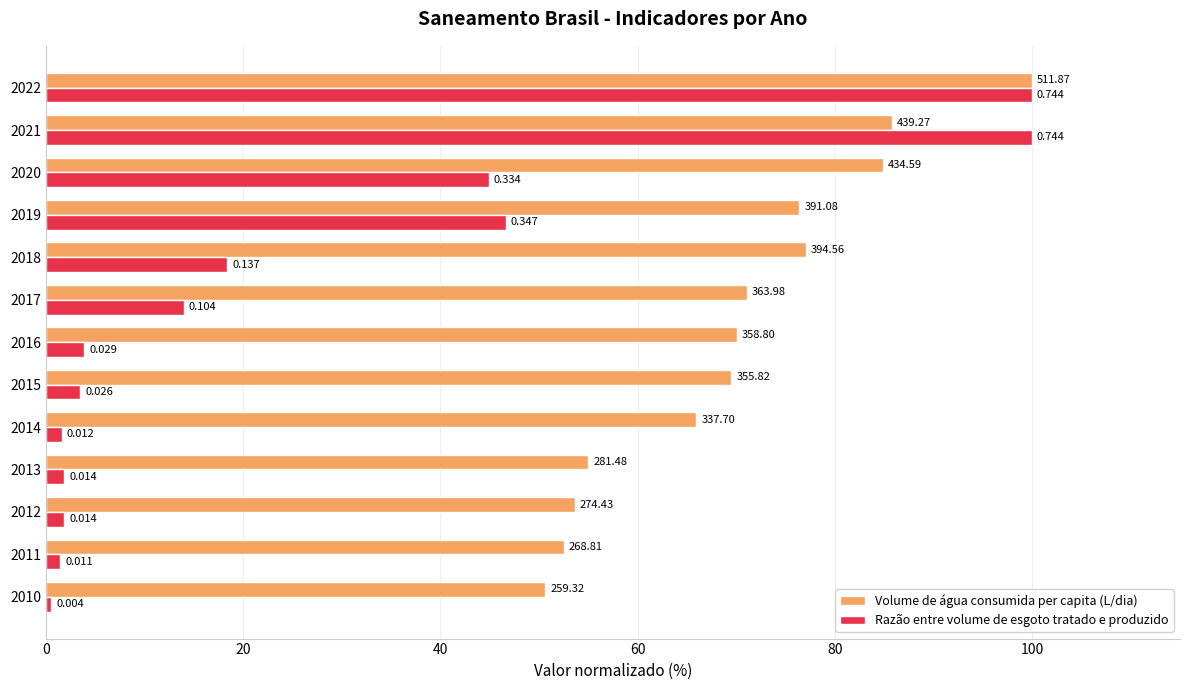

How many bars are there in each group?

2